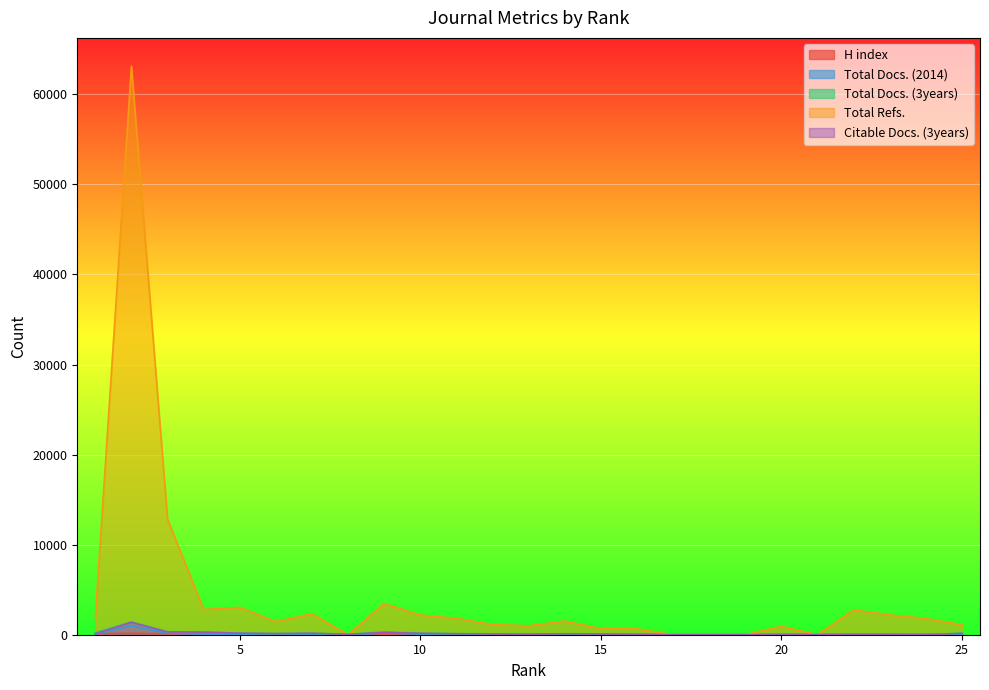

List the series in order of their peak value, highest first.

Total Refs., Total Docs. (3years), Citable Docs. (3years), Total Docs. (2014), H index